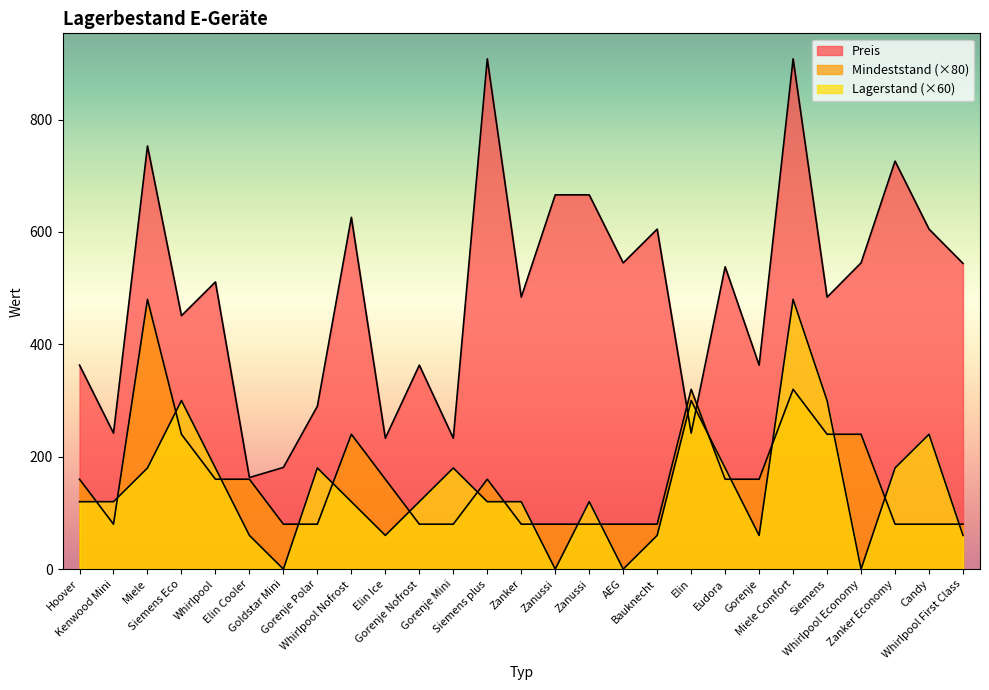

Which category has the highest value in the Mindeststand series?

Miele